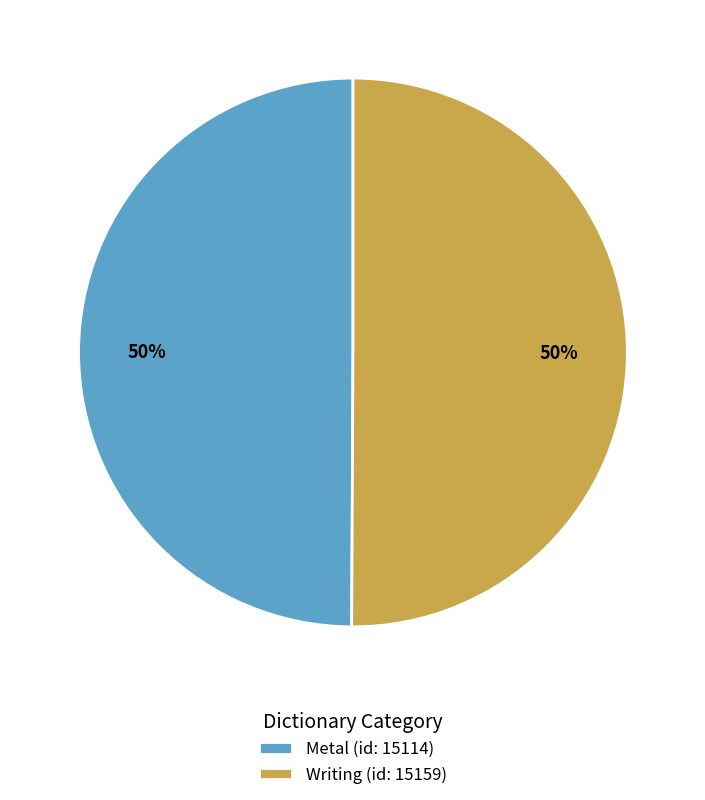

Do Writing (id: 15159) and Metal (id: 15114) together represent more than half of the pie?

Yes